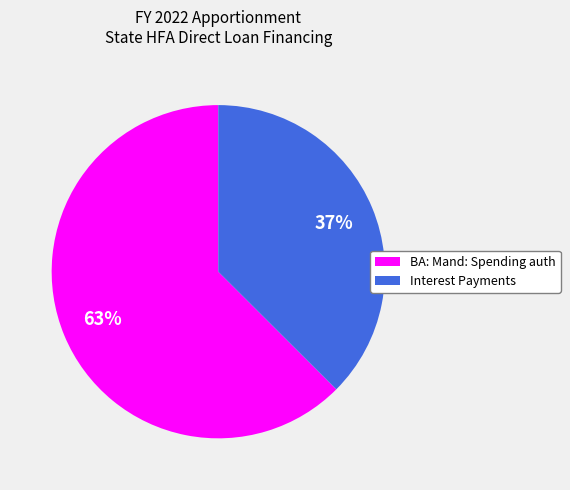

Is the sum of BA: Mand: Spending auth and Interest Payments greater than half?

Yes